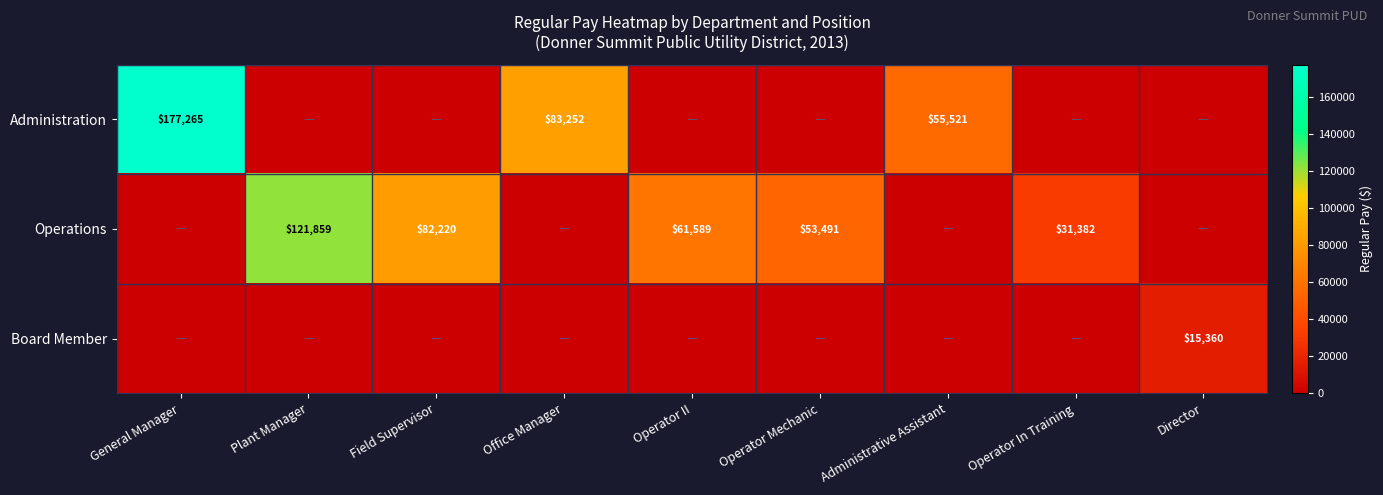

The Operations series shows 121859 at Plant Manager. True or false?

True